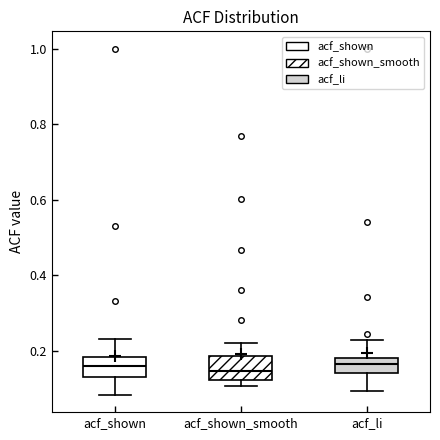

Reading left to right, transcribe this box plot: for each box, give where its median line is, the range the box spans, and where its two whiskers end, as read against the y-axis. The values are not printed on the chart, so give them approximately, as read against the axis.

acf_shown: median 0.16, box 0.14 to 0.18, whiskers 0.08 to 0.24
acf_shown_smooth: median 0.14, box 0.12 to 0.18, whiskers 0.10 to 0.22
acf_li: median 0.16, box 0.14 to 0.18, whiskers 0.10 to 0.24